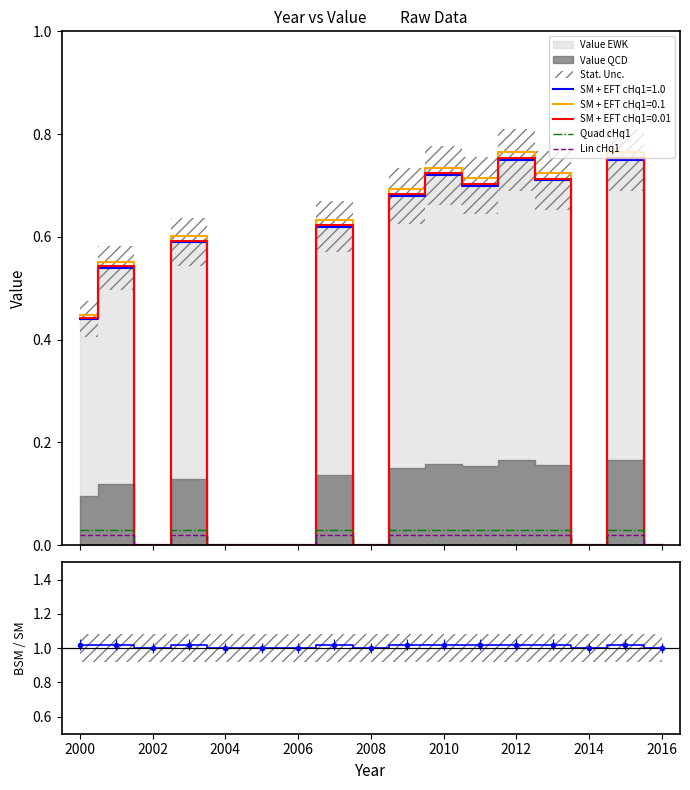

In BSM/SM, how many points are lower than both neighbors (excluding endpoints)?

3